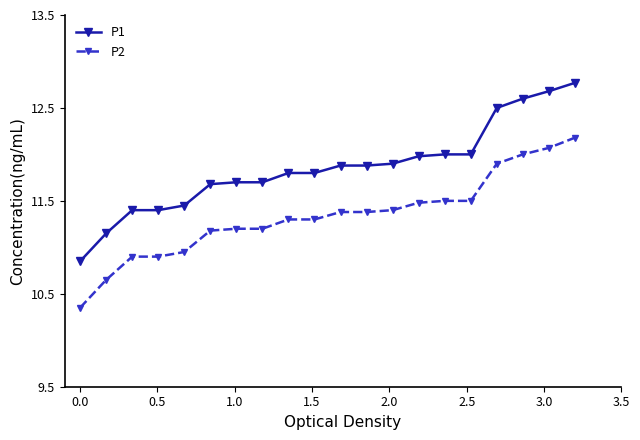

What is the maximum value shown in the chart?

12.8